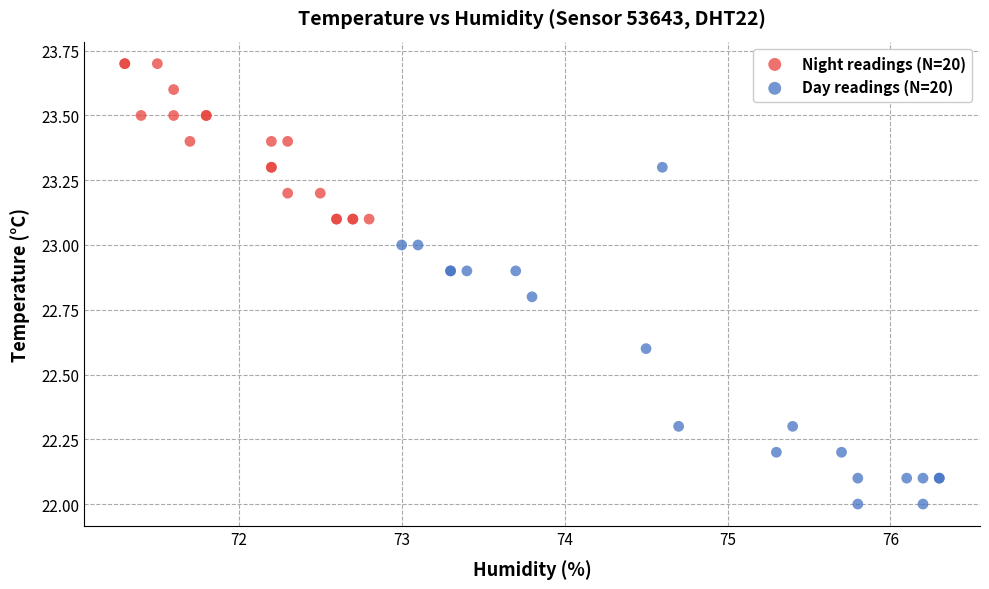

Which series has the largest Y range (max minus min)?

Day readings (N=20)